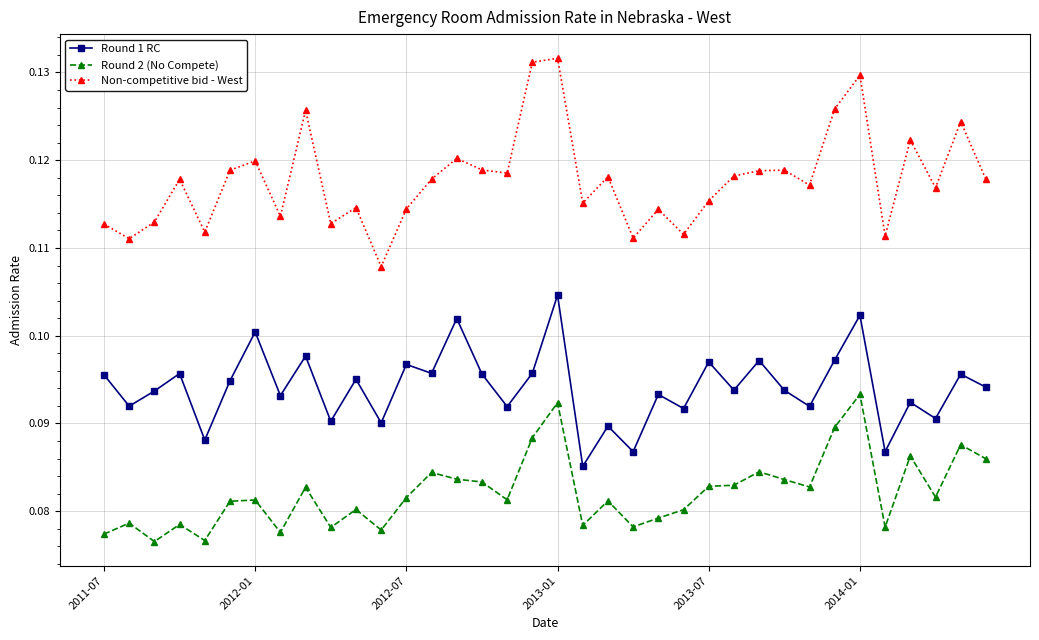

Which series has the largest total across all categories?

Non-competitive bid - West